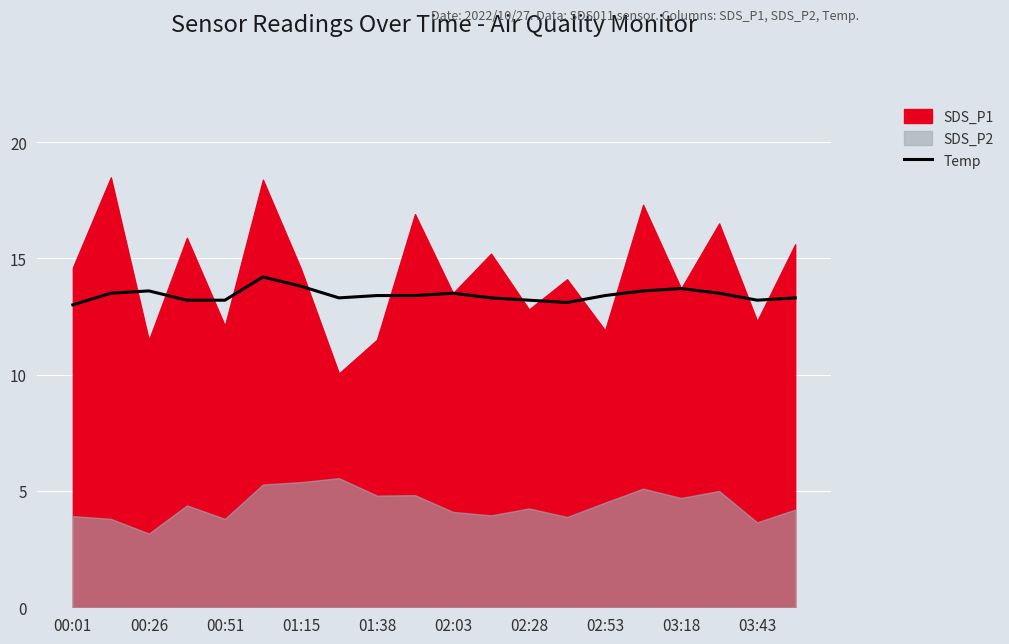

True or false: Temp has a value of 21.5 at 03:43.

False